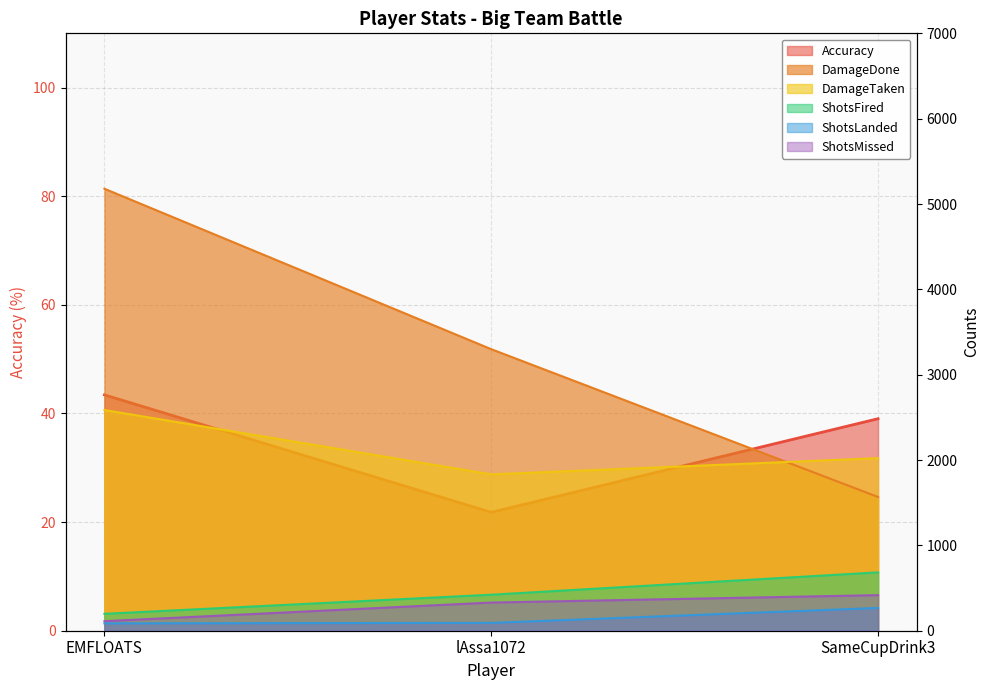

Is it true that ShotsLanded equals 86.0 at EMFLOATS?

True